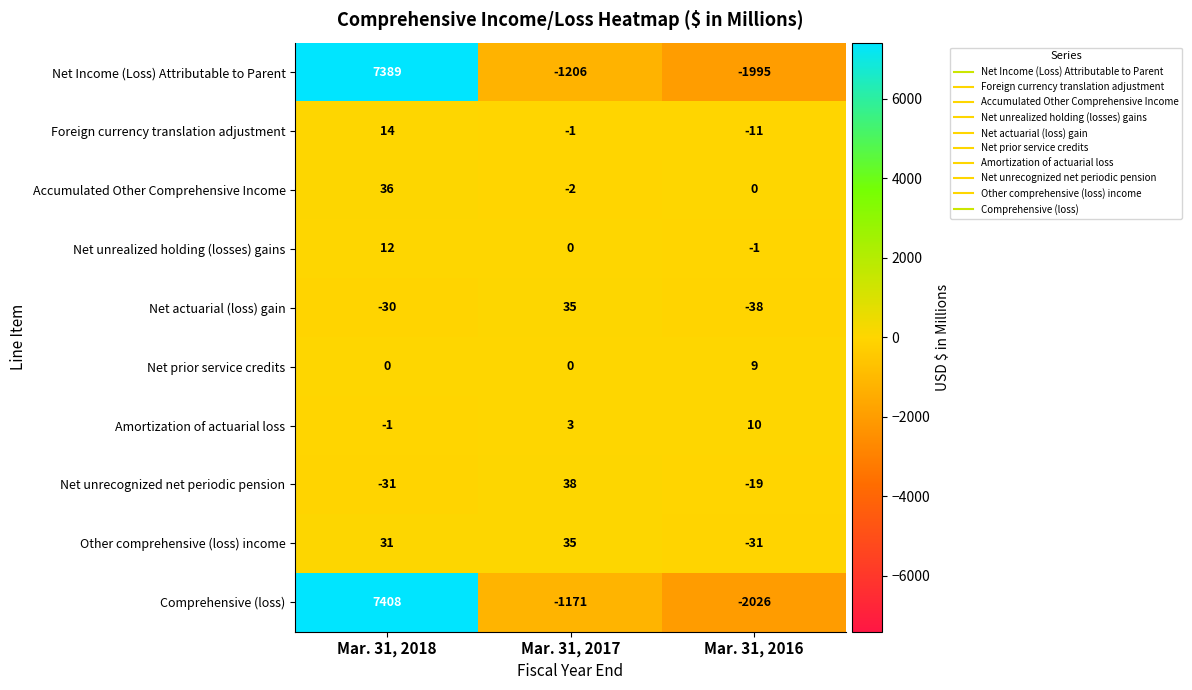

At Mar. 31, 2016, list the series in order from smallest to largest.

Comprehensive (loss), Net Income (Loss) Attributable to Parent, Net actuarial (loss) gain, Other comprehensive (loss) income, Net unrecognized net periodic pension, Foreign currency translation adjustment, Net unrealized holding (losses) gains, Accumulated Other Comprehensive Income, Net prior service credits, Amortization of actuarial loss